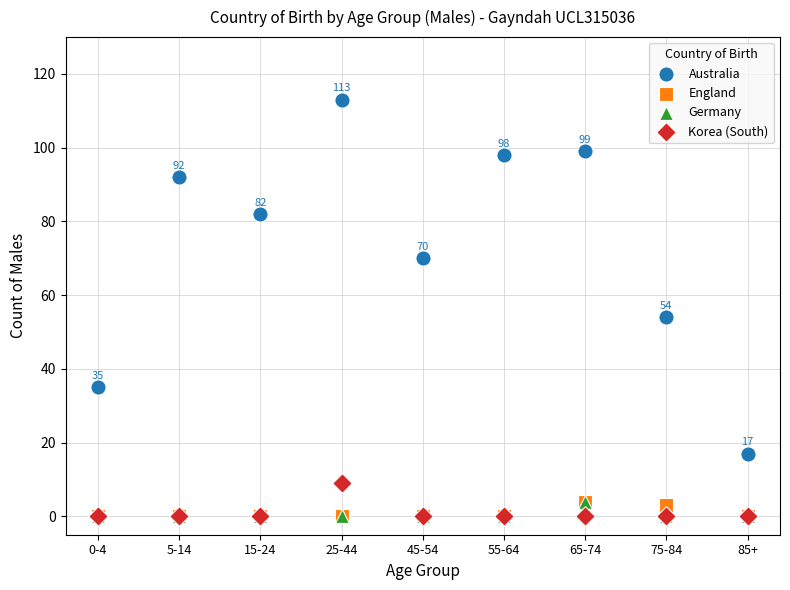

Across all series, what Y value is closest to 56?

54